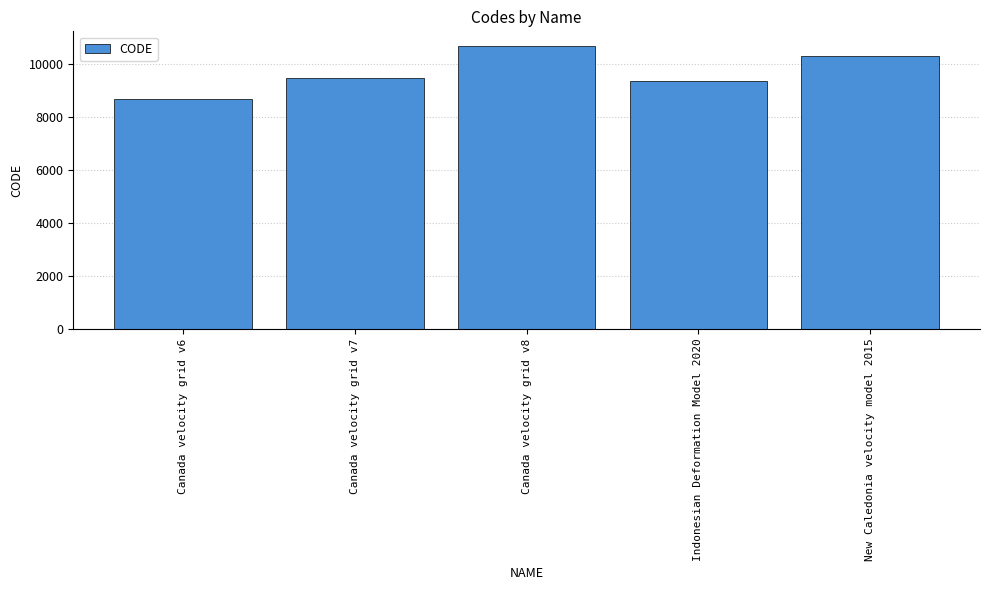

How many series are shown in this chart?

1